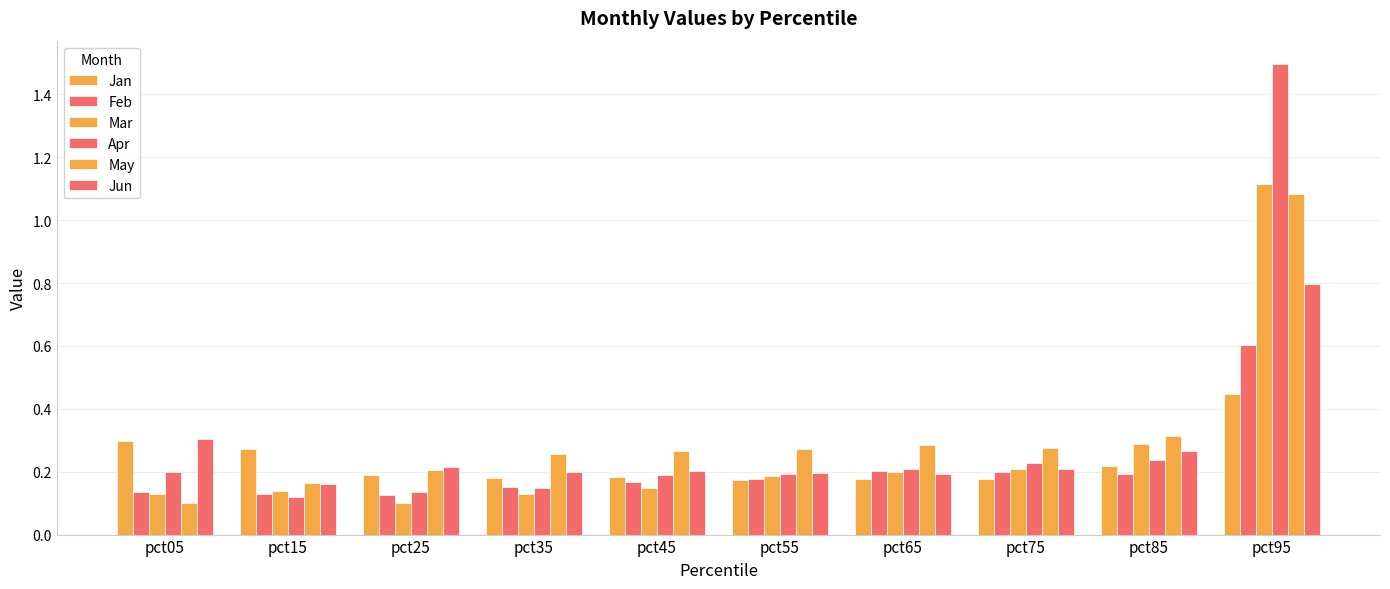

What is the smallest value displayed?

0.1